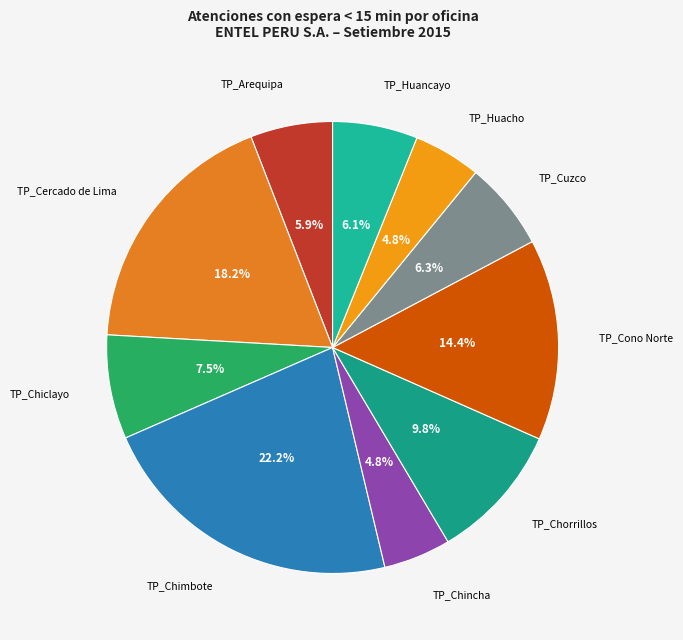

To the nearest percent, what is the difference between the largest and smallest slice percentages?

17%